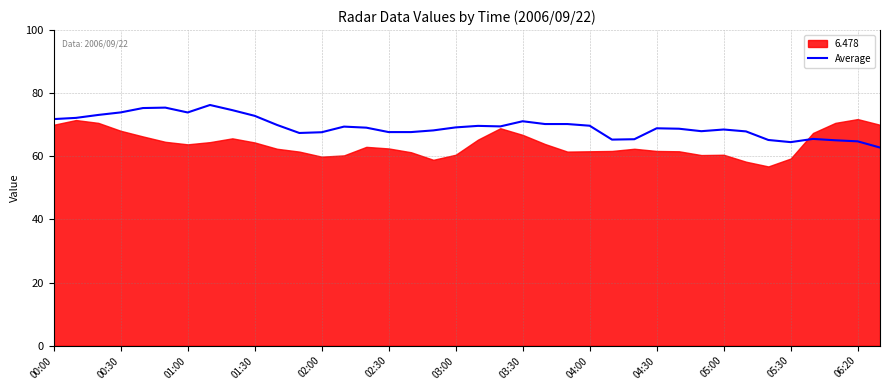

Is it true that the value at 34 is 65.5?

True